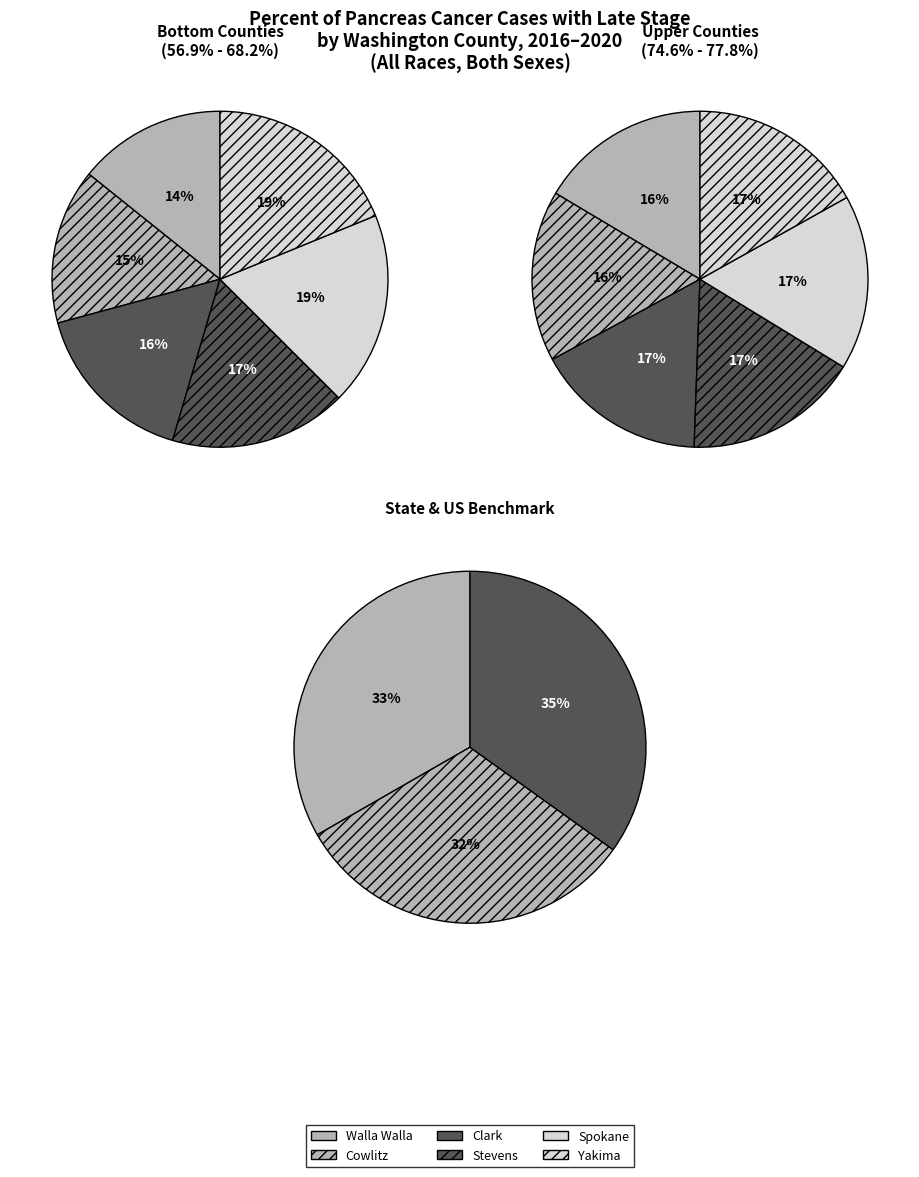

What is the smallest slice in the pie chart?

Walla Walla